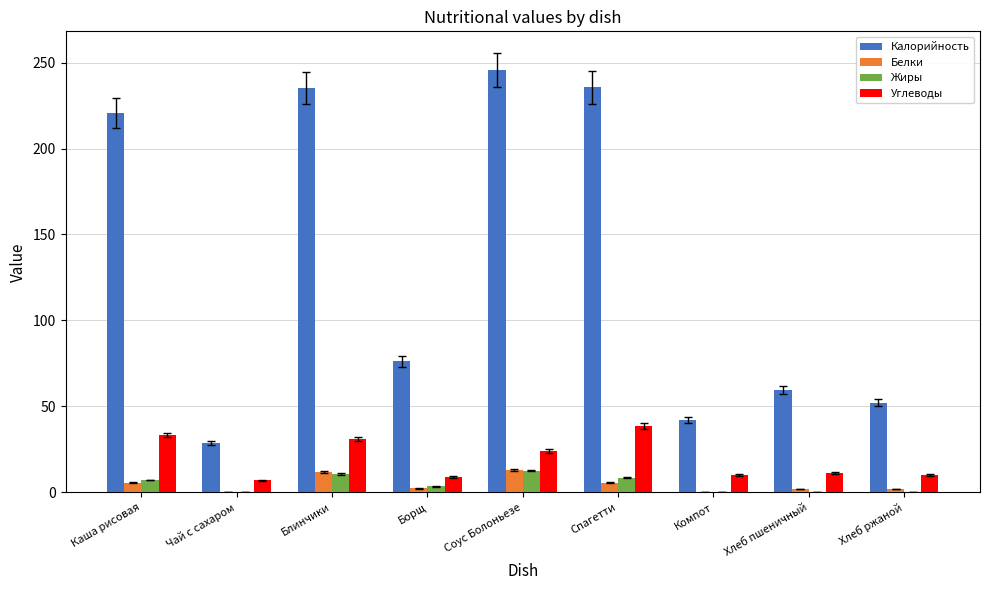

The value of Углеводы at Спагетти is 38.6. True or false?

True